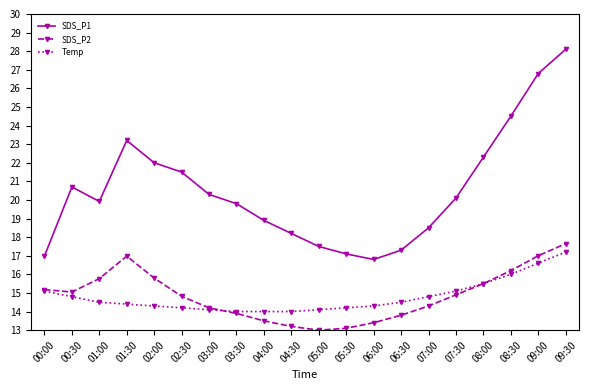

What position from the left is 00:30?

2